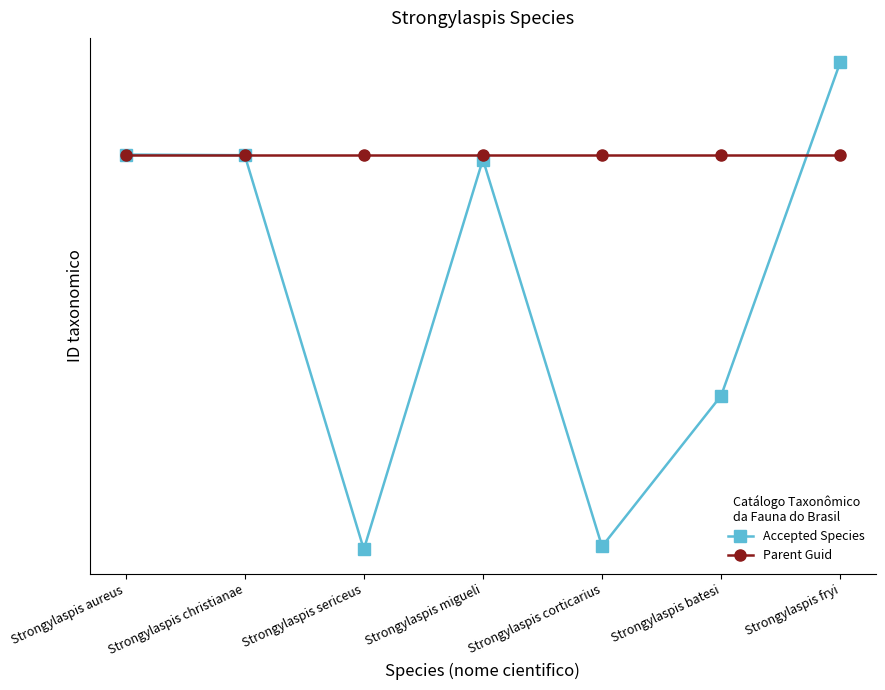

What is the label of the 3rd point from the left?

Strongylaspis sericeus